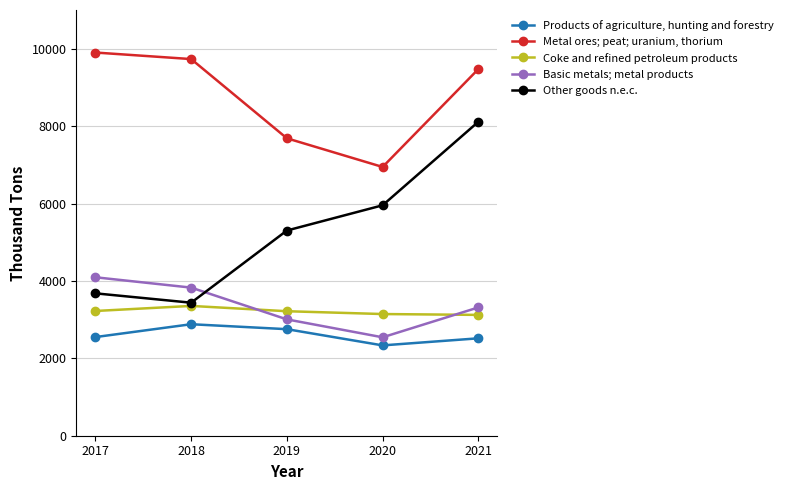

What is the difference between the Basic metals; metal products values at 2017 and 2021?

779